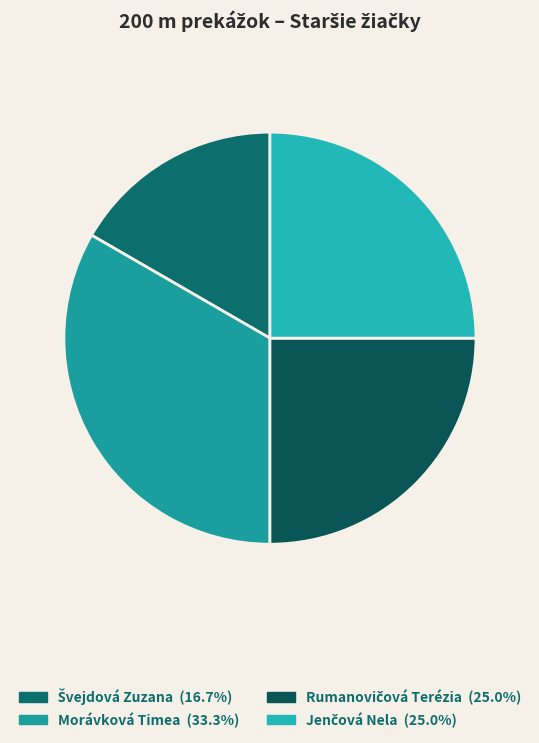

Combined, do Rumanovičová Terézia and Švejdová Zuzana account for over 50%?

No